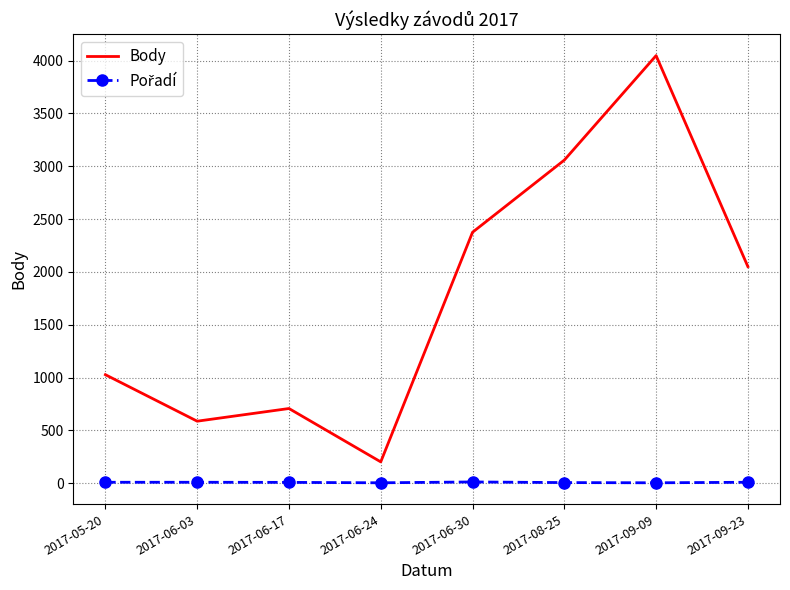

Between 2017-05-20 and 2017-06-30, which series saw the biggest shift?

Body